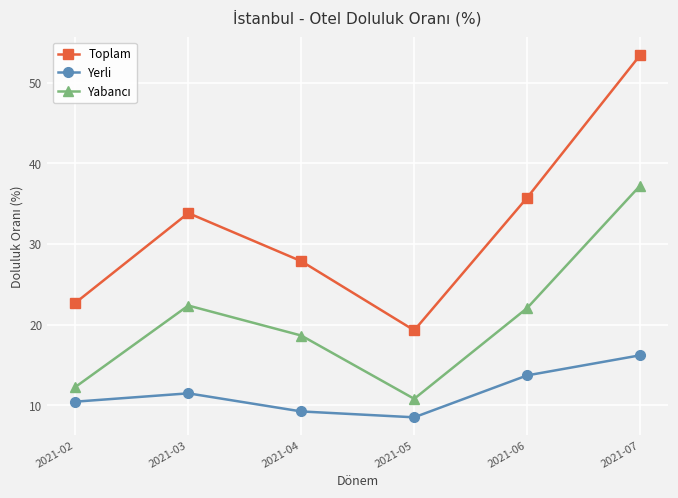

Is this an area chart (filled region under the line)?

No